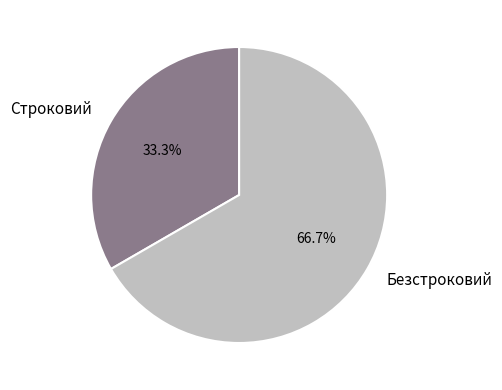

Between Строковий and Безстроковий, which is larger?

Безстроковий